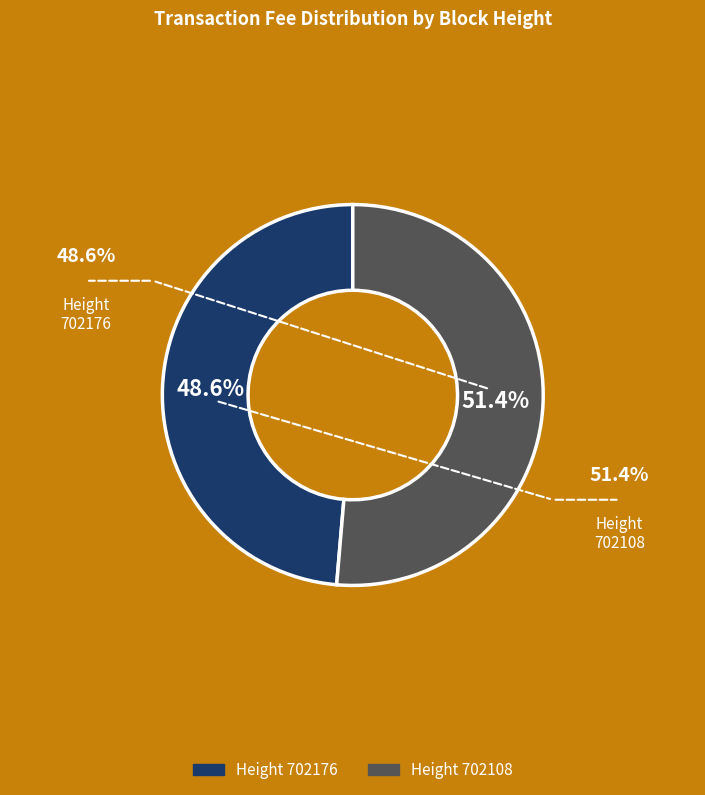

Is there a majority slice in this chart?

Yes